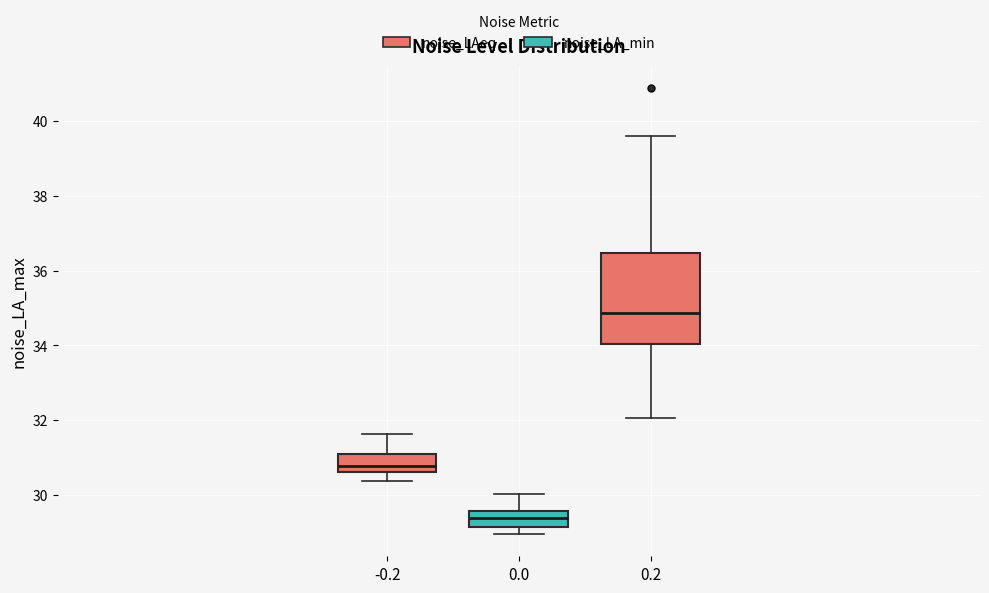

Reading left to right, read every box against the y-axis: the position of its median line, the range the box covers, and the ends of its whiskers. The values are not printed on the chart, so give them approximately, as read against the axis.

-0.2: median 30.8, box 30.6 to 31.0, whiskers 30.4 to 31.6
0.0: median 29.4, box 29.2 to 29.6, whiskers 29.0 to 30.0
0.2: median 34.8, box 34.0 to 36.4, whiskers 32.0 to 39.6